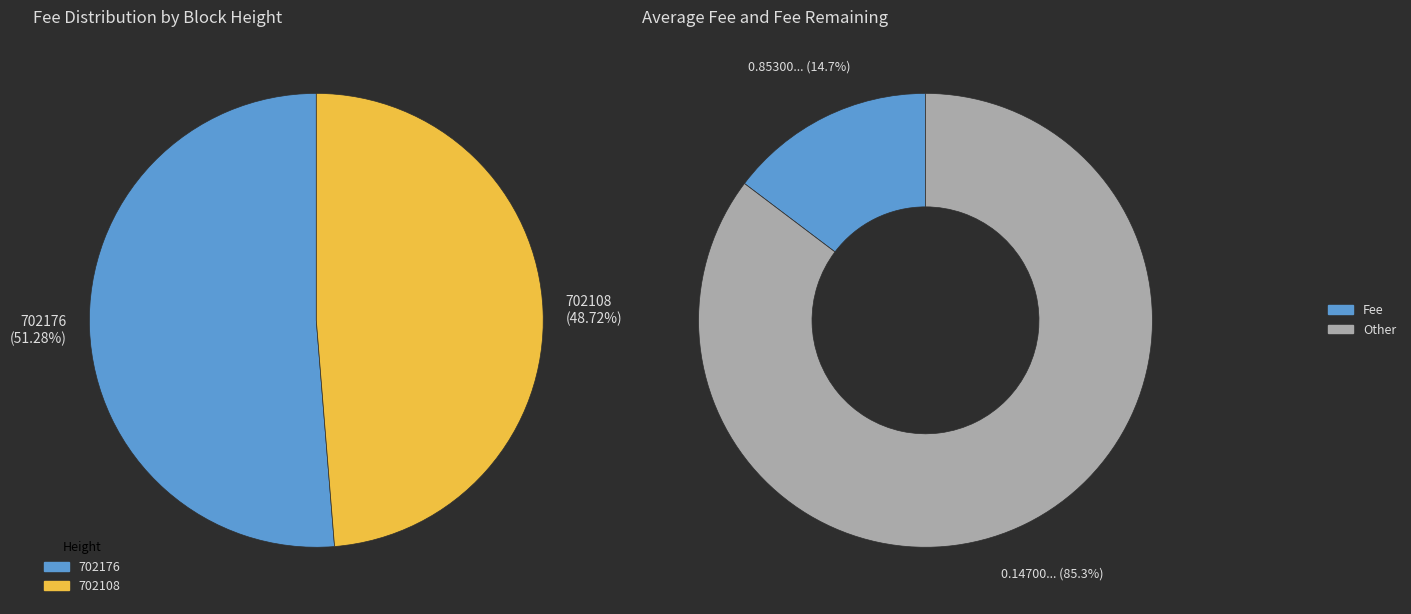

True or false: 702176 accounts for 19% of the total.

False